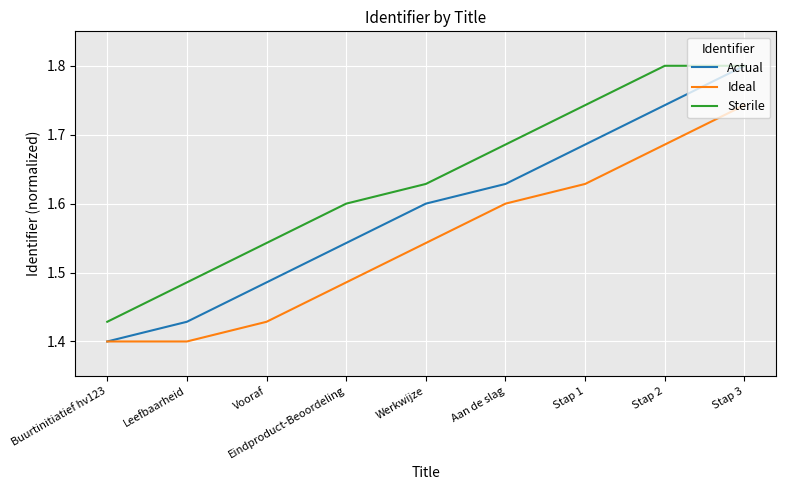

True or false: Ideal and Sterile intersect in this chart.

False